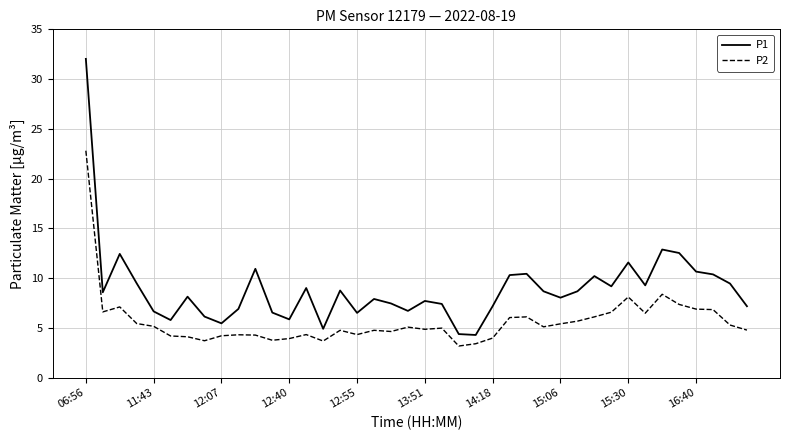

True or false: P2 and P1 cross at least once.

False